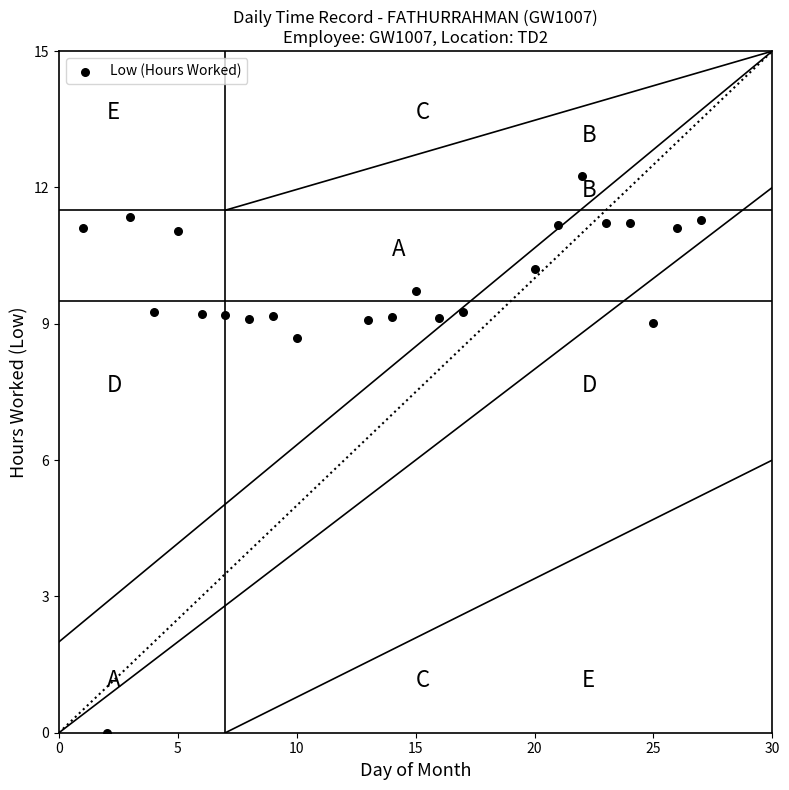

What Y value in the scatter plot is closest to 6?

8.7